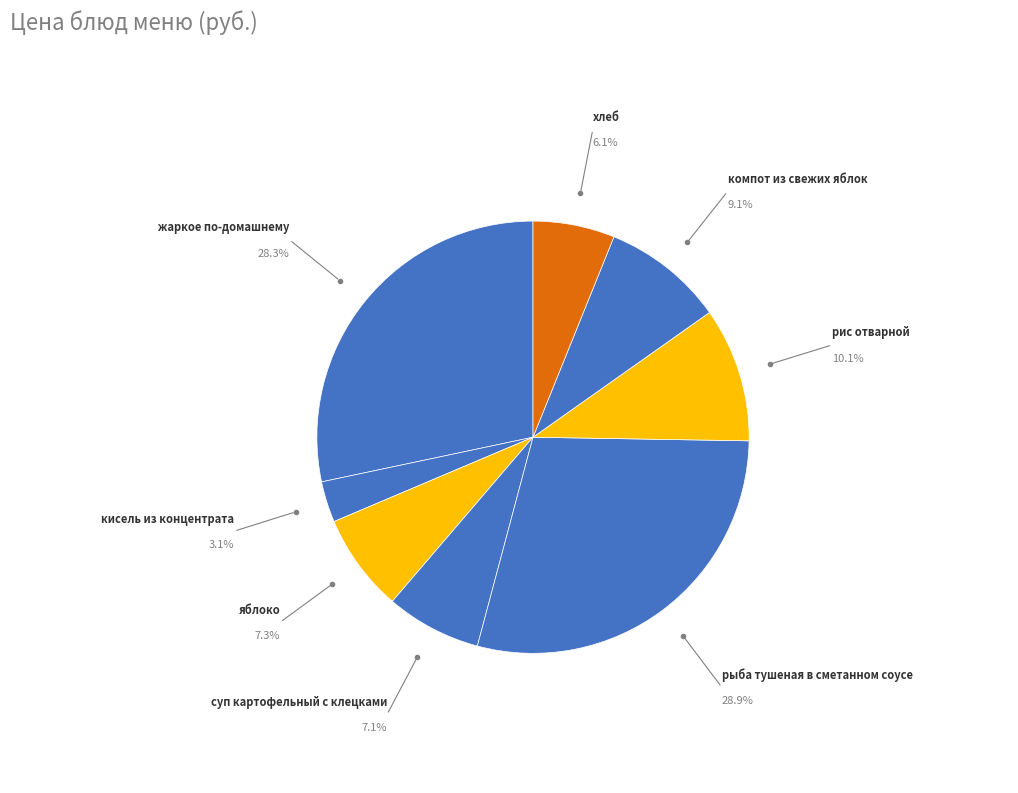

Which category has the smallest portion of the pie?

кисель из концентрата